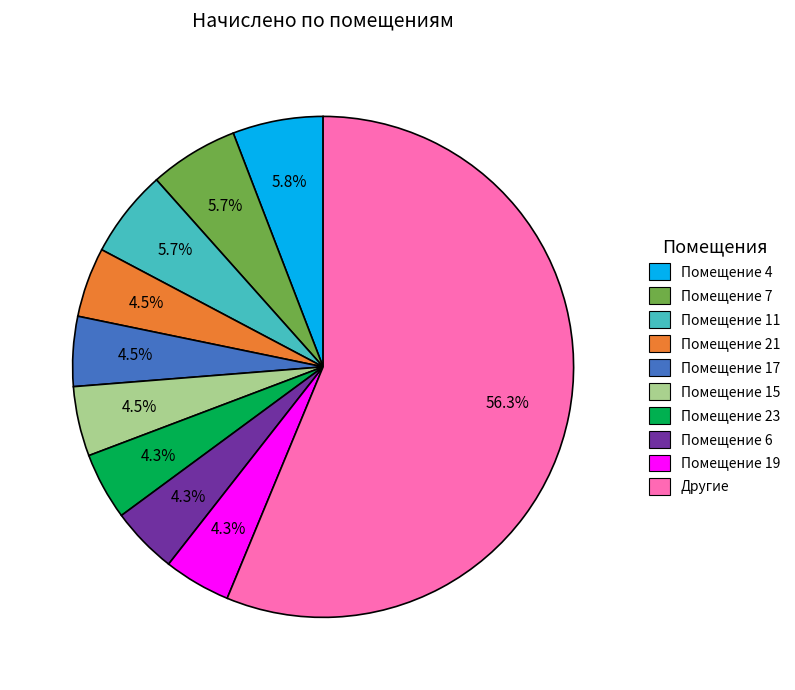

Is there a majority slice in this chart?

Yes